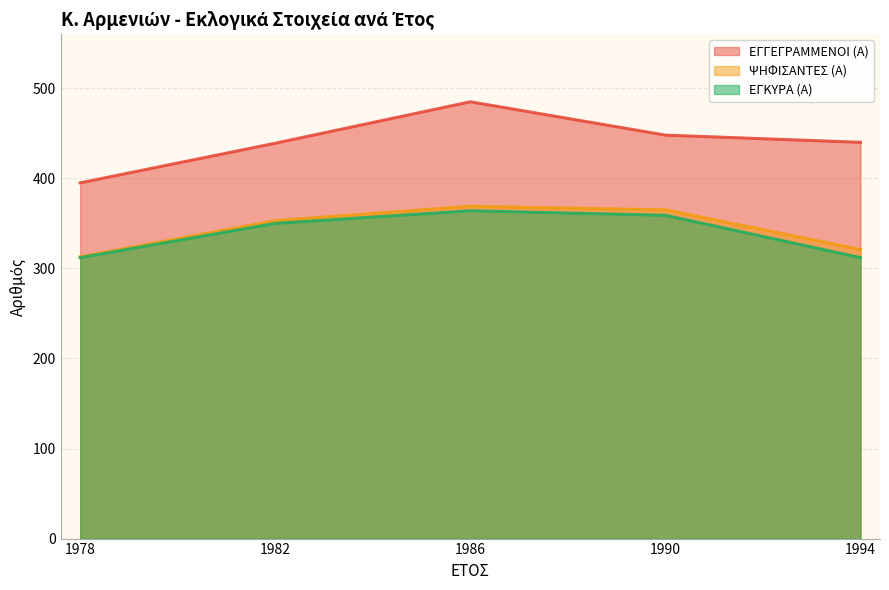

True or false: ΨΗΦΙΣΑΝΤΕΣ (Α) and ΕΓΓΕΓΡΑΜΜΕΝΟΙ (Α) intersect in this chart.

False